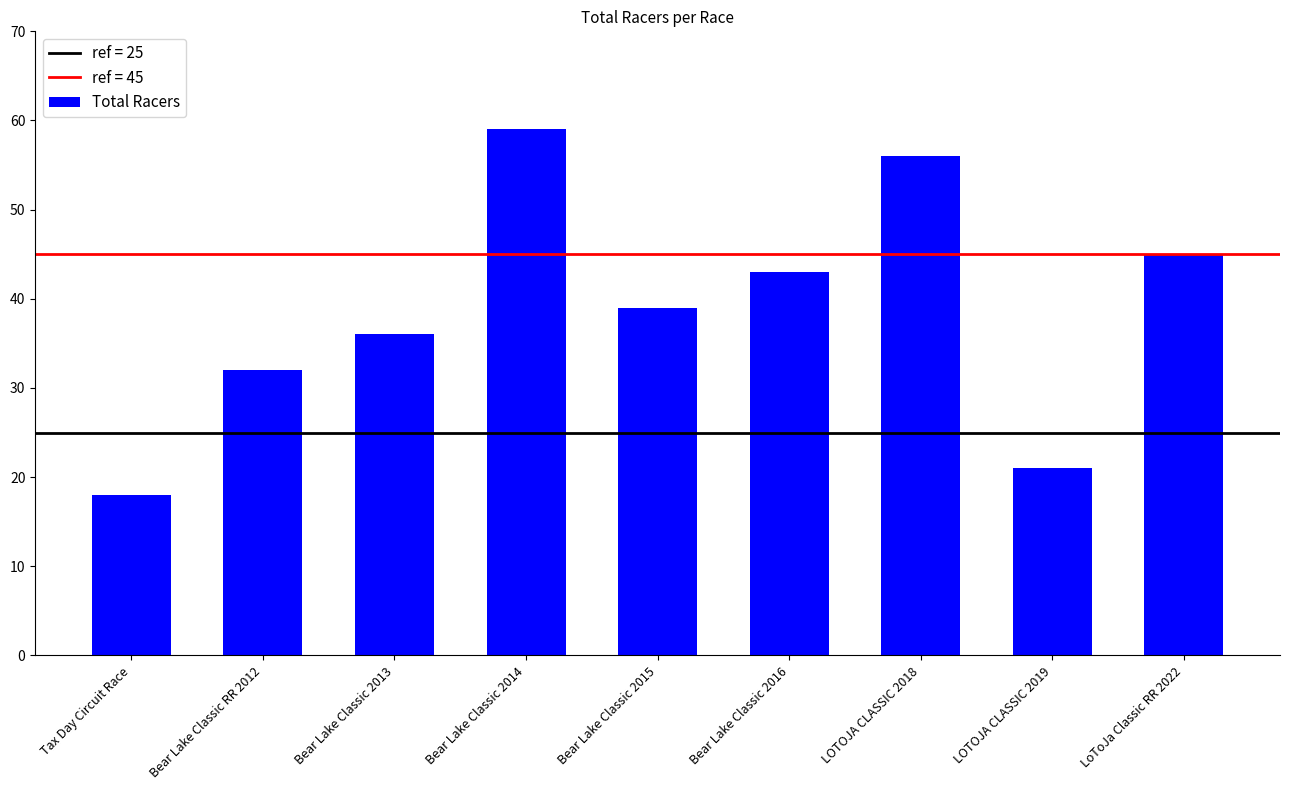

What is the difference between the maximum and minimum values?

41